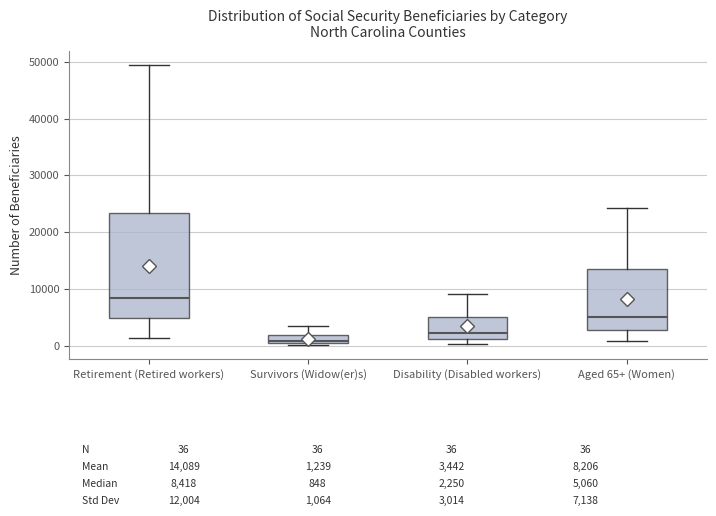

Comparing the boxes themselves (not the whiskers), which one is the tallest?

Retirement (Retired workers)